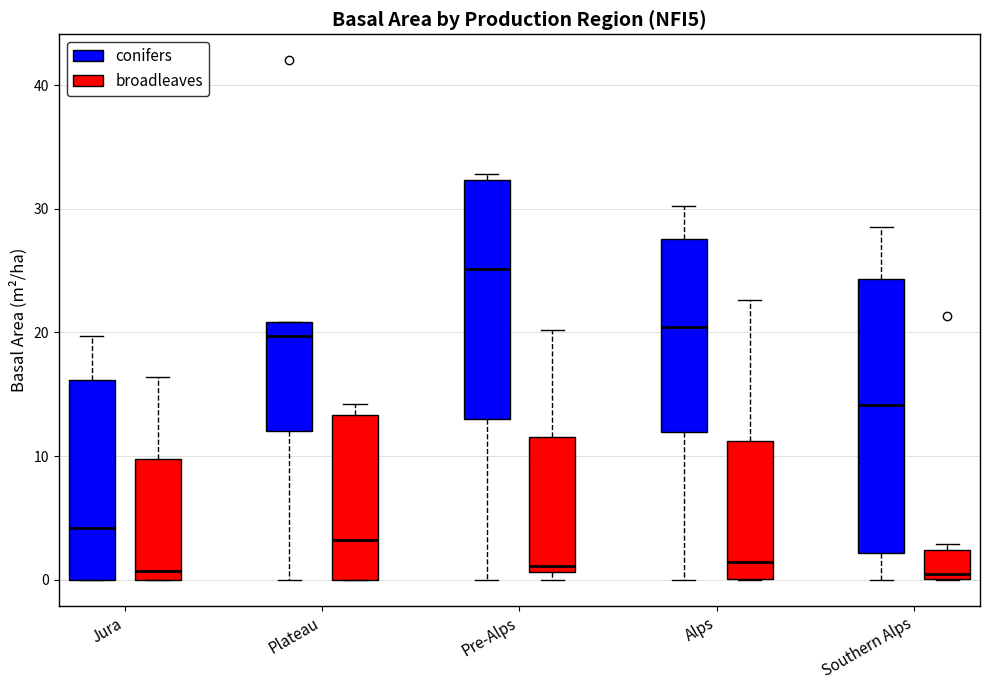

Which box has the highest median line?

Pre-Alps (conifers)